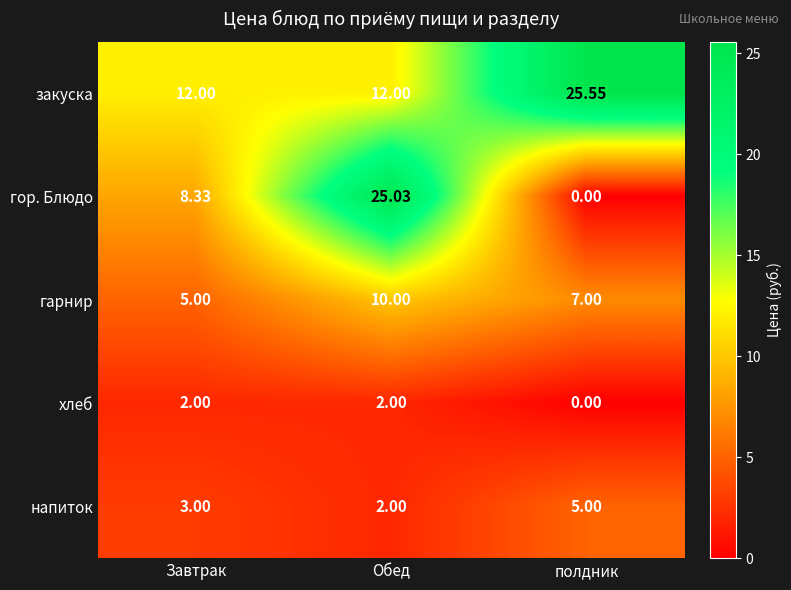

Which series has the largest total across all categories?

закуска